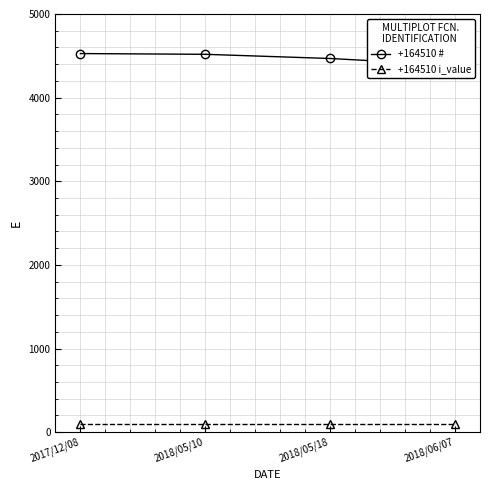

What is the smallest value displayed?

100